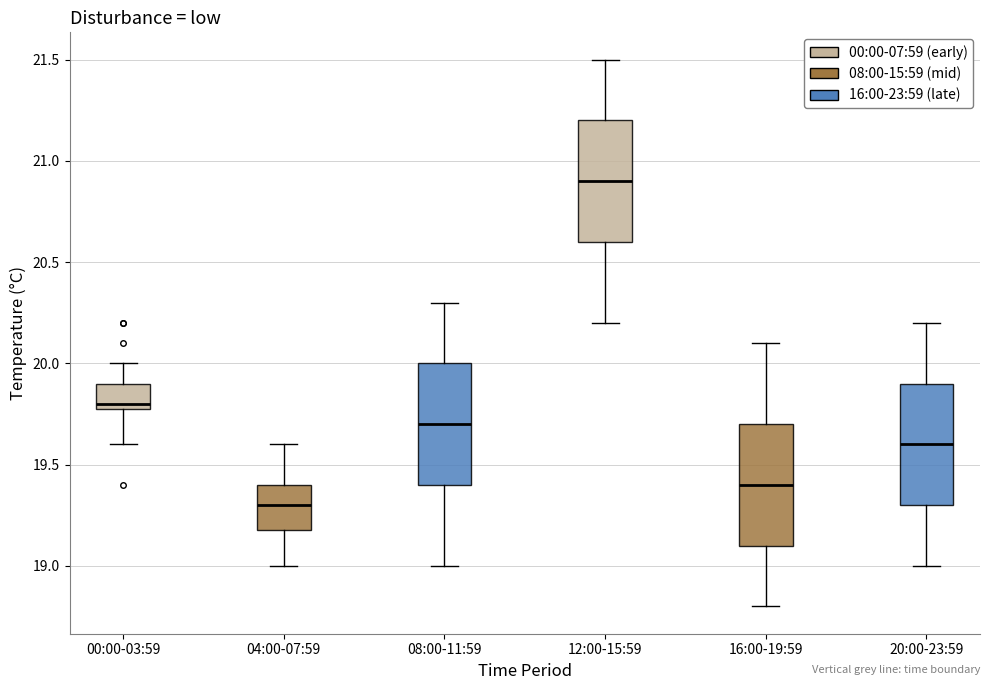

Where is the lower edge of the box for 04:00-07:59 on the y-axis? The values are not printed on the chart, so give them approximately, as read against the axis.

19.2